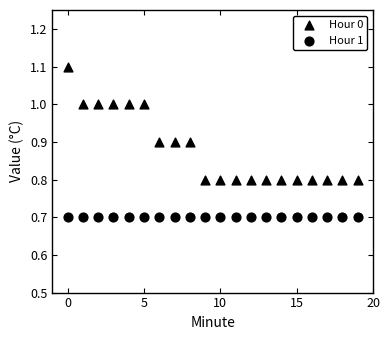

How many points are shown in the scatter plot?

40